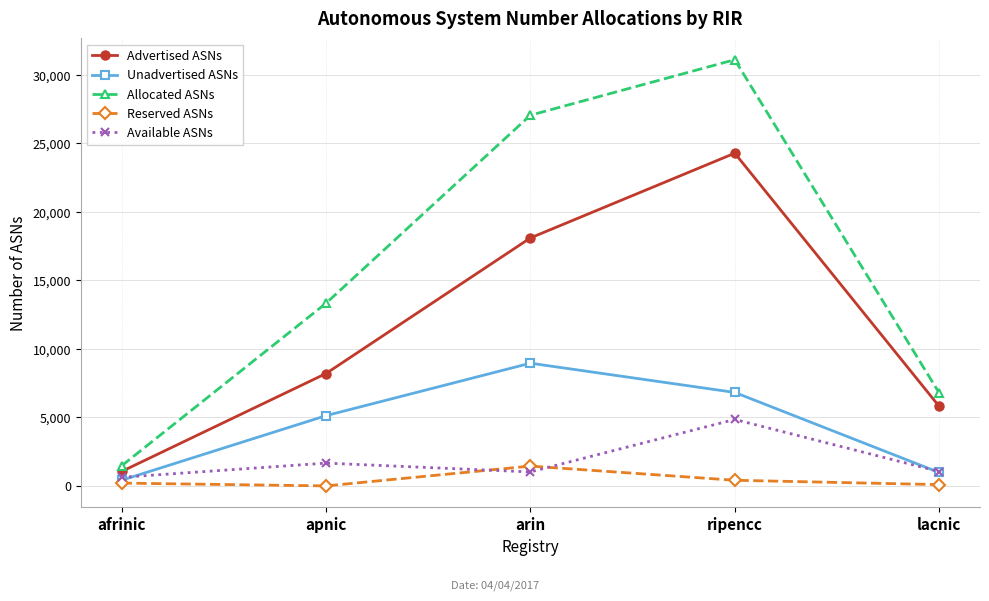

What is the maximum value shown in the chart?

31111